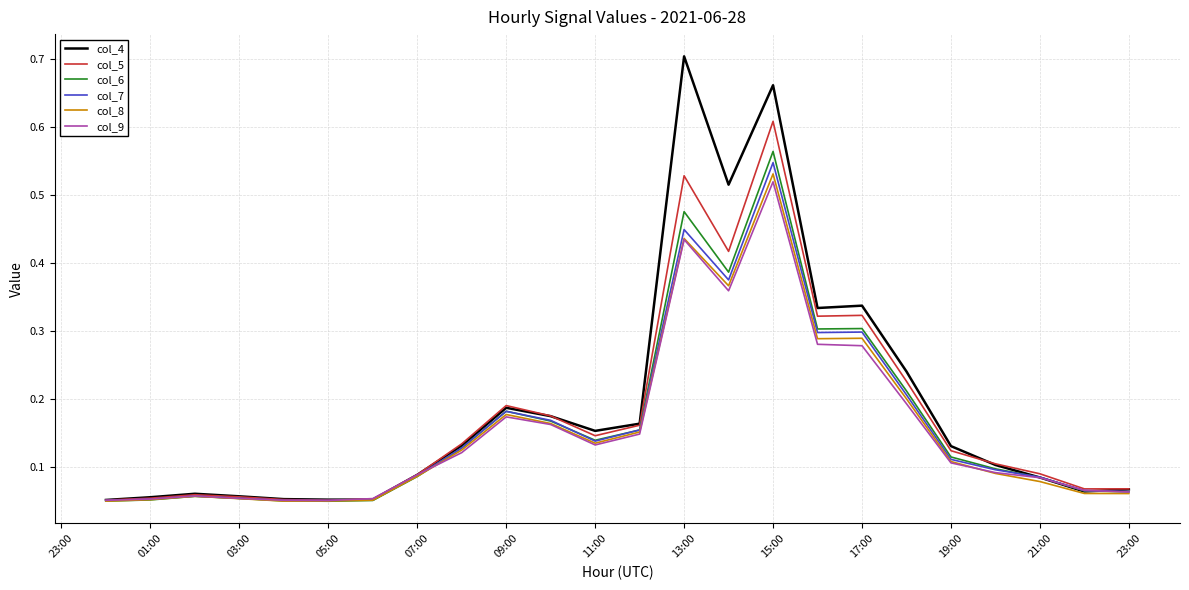

Which series has the largest range (max minus min)?

col_4